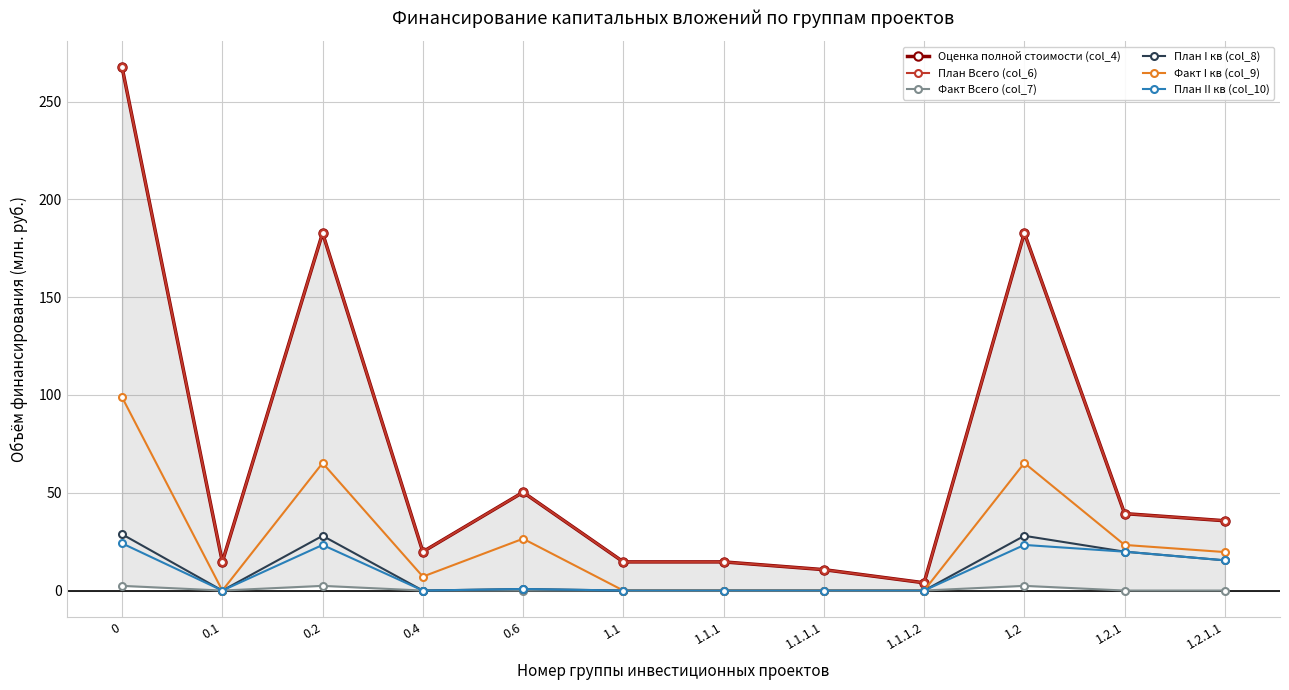

How many values in the Оценка полной стоимости (col_4) series are below 35?

6